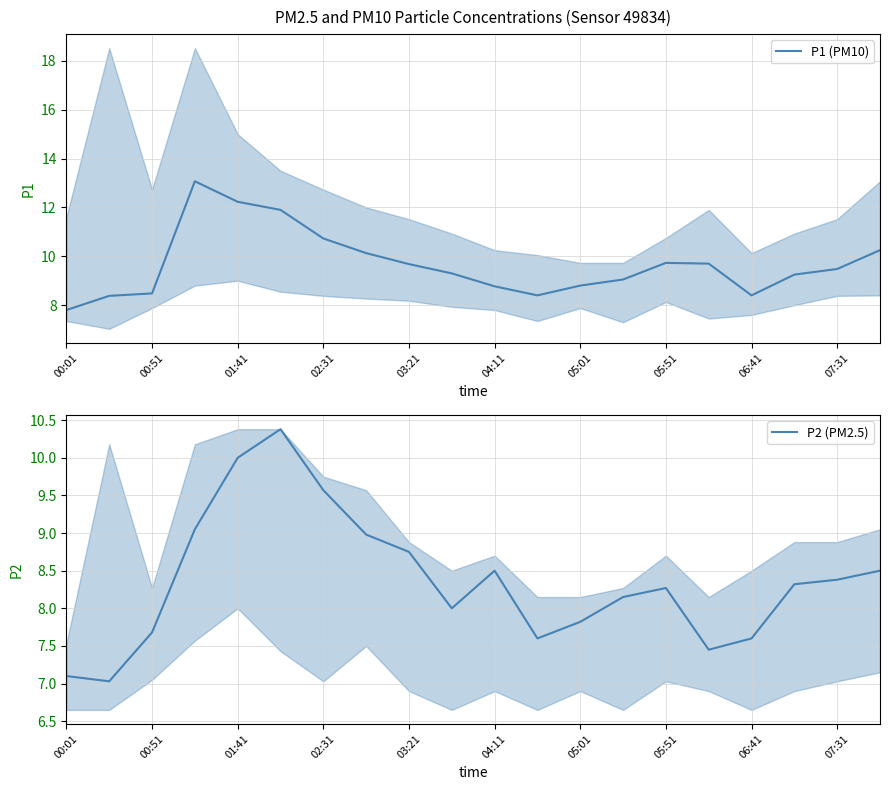

Which series has the widest spread of values?

P1 (PM10)